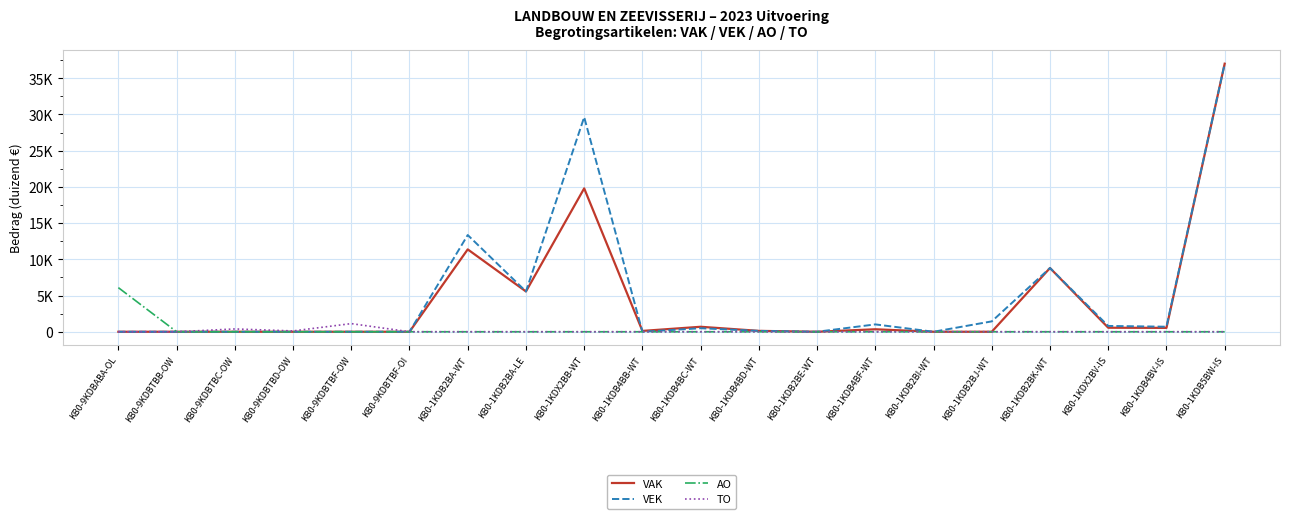

How many interior local valleys does the VAK series have?

4